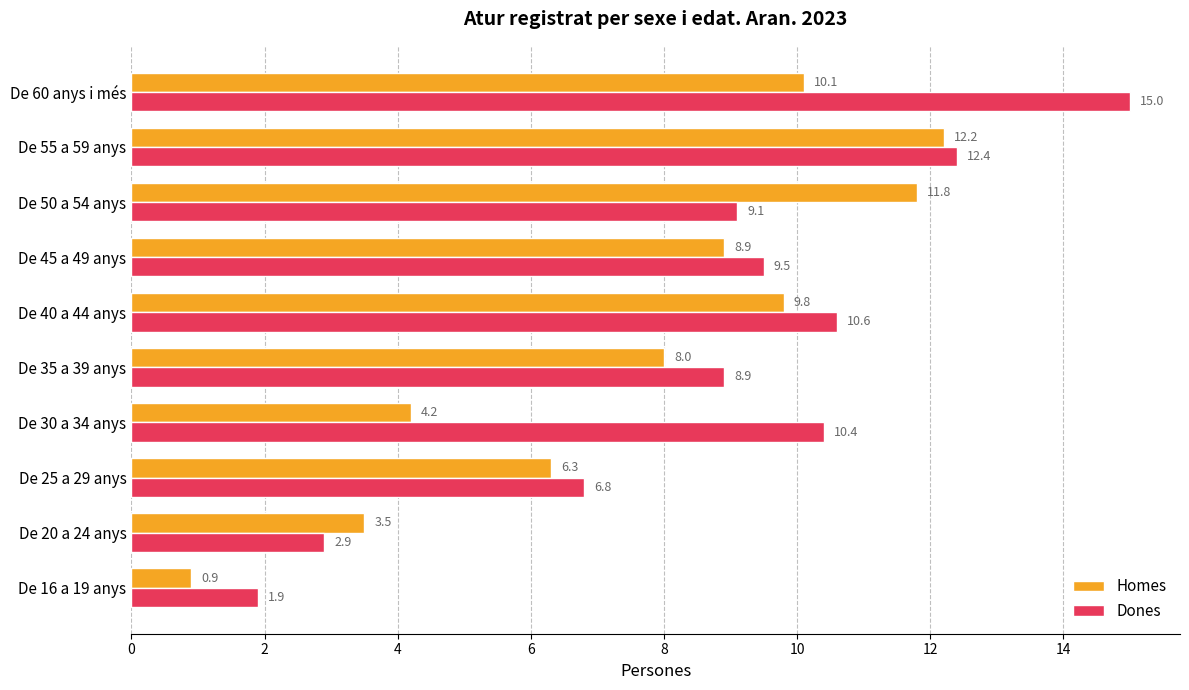

Rank the categories by Dones value from highest to lowest.

De 60 anys i més, De 55 a 59 anys, De 40 a 44 anys, De 30 a 34 anys, De 45 a 49 anys, De 50 a 54 anys, De 35 a 39 anys, De 25 a 29 anys, De 20 a 24 anys, De 16 a 19 anys